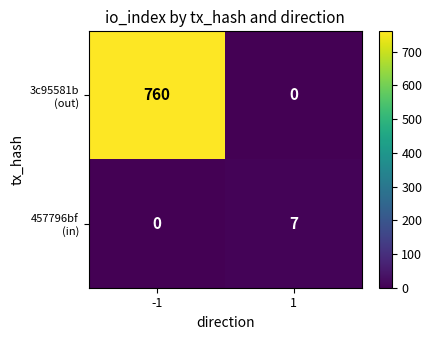

What is the greatest value displayed?

760